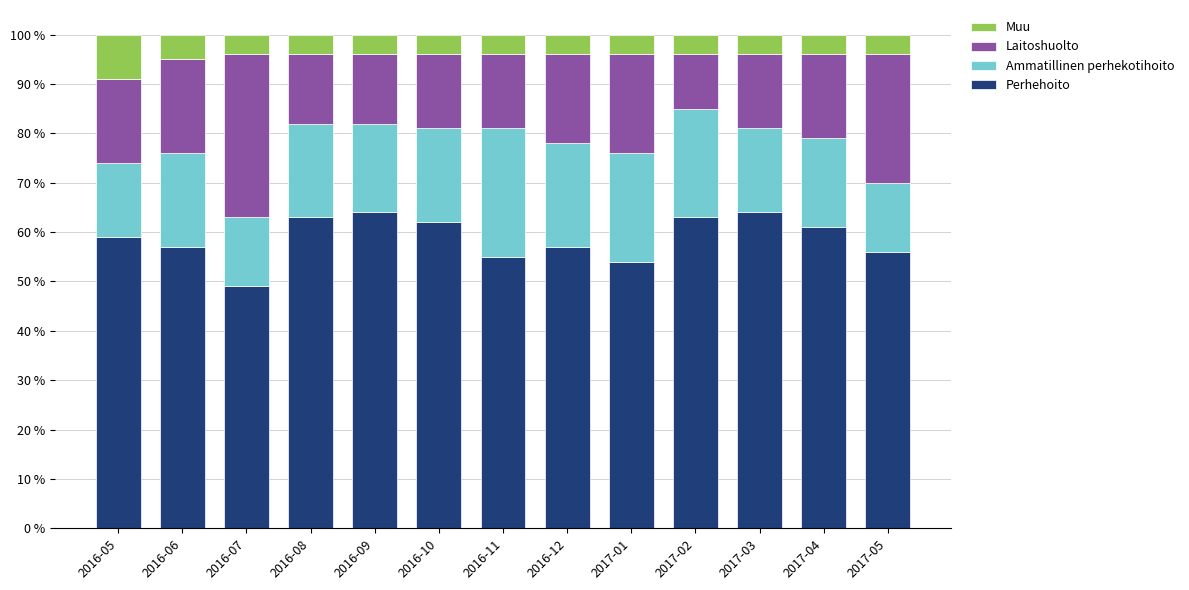

What is the highest value of the Perhehoito series?

64